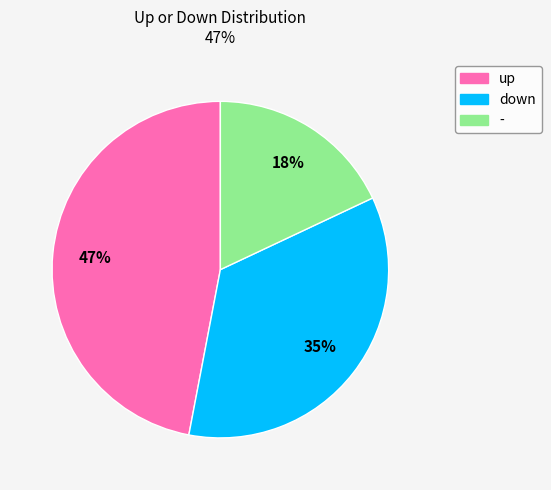

To the nearest percent, what percentage of the pie is down?

35%